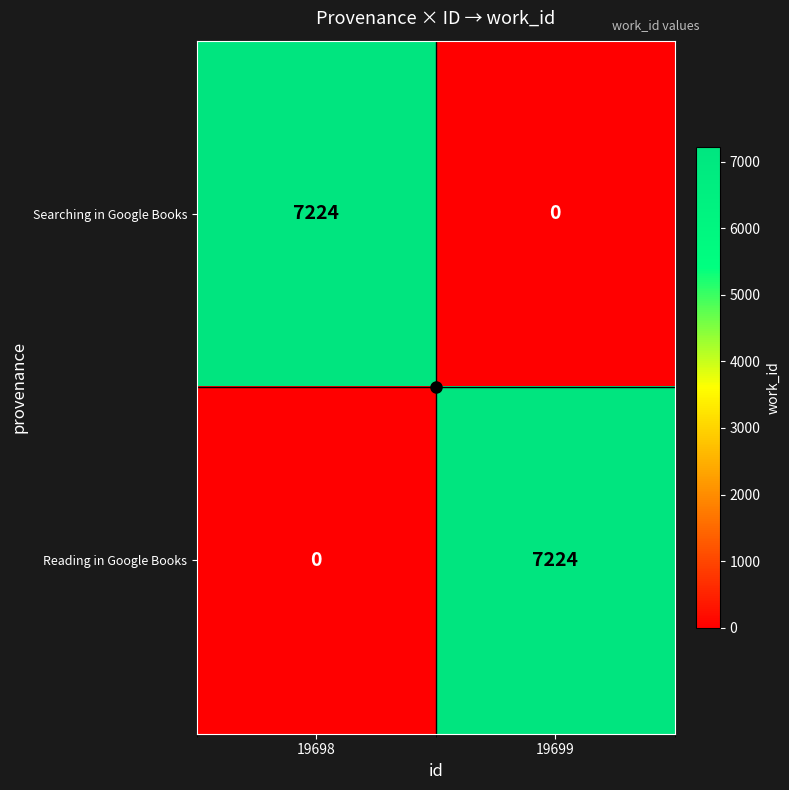

Count the number of data series in this chart.

2